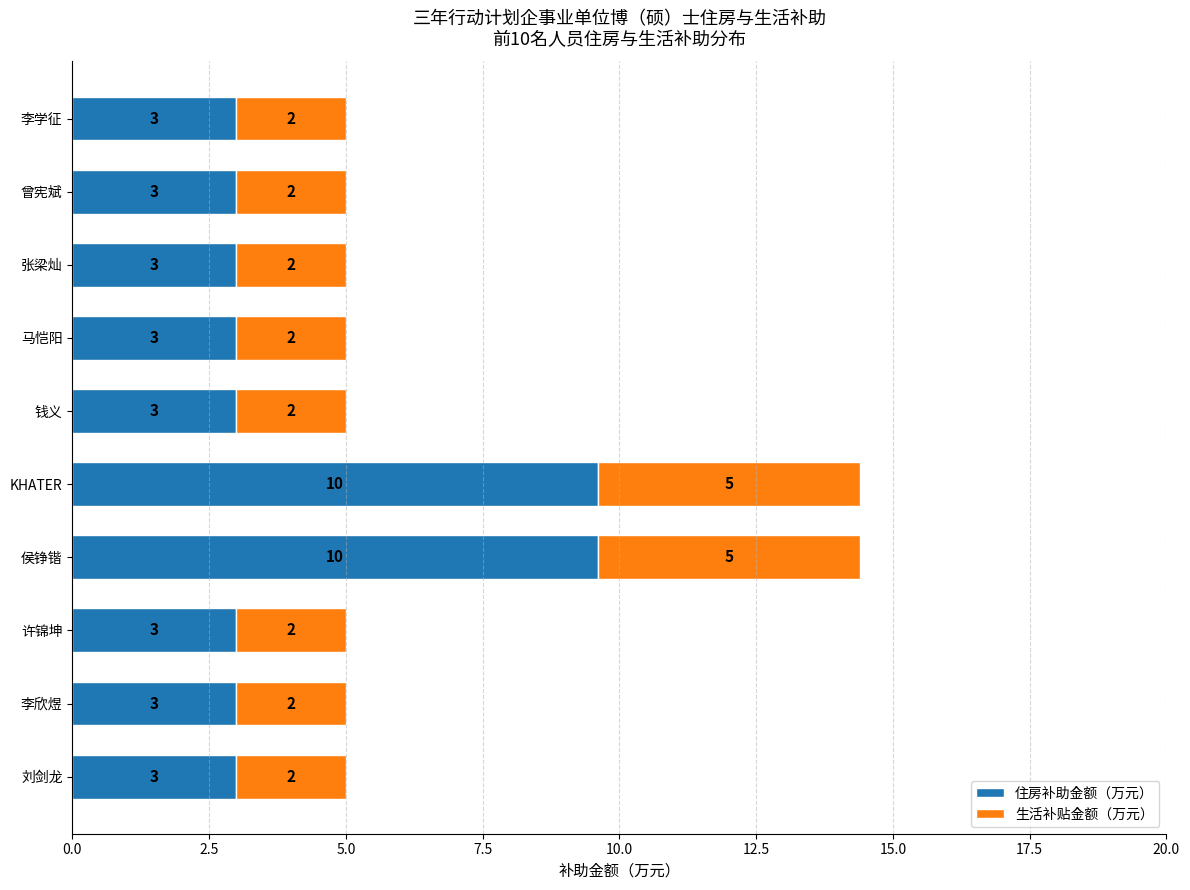

What is the sum of the 住房补助金额（万元） values at 许锦坤 and 李欣煜?

6.0